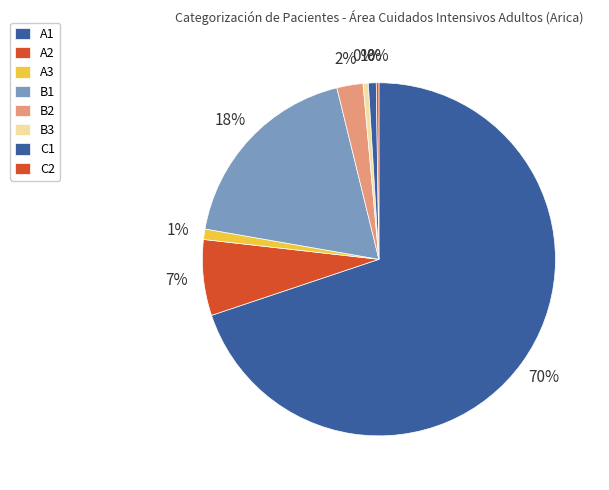

Approximately how many times larger is the value at B3 compared to C1?

0.7